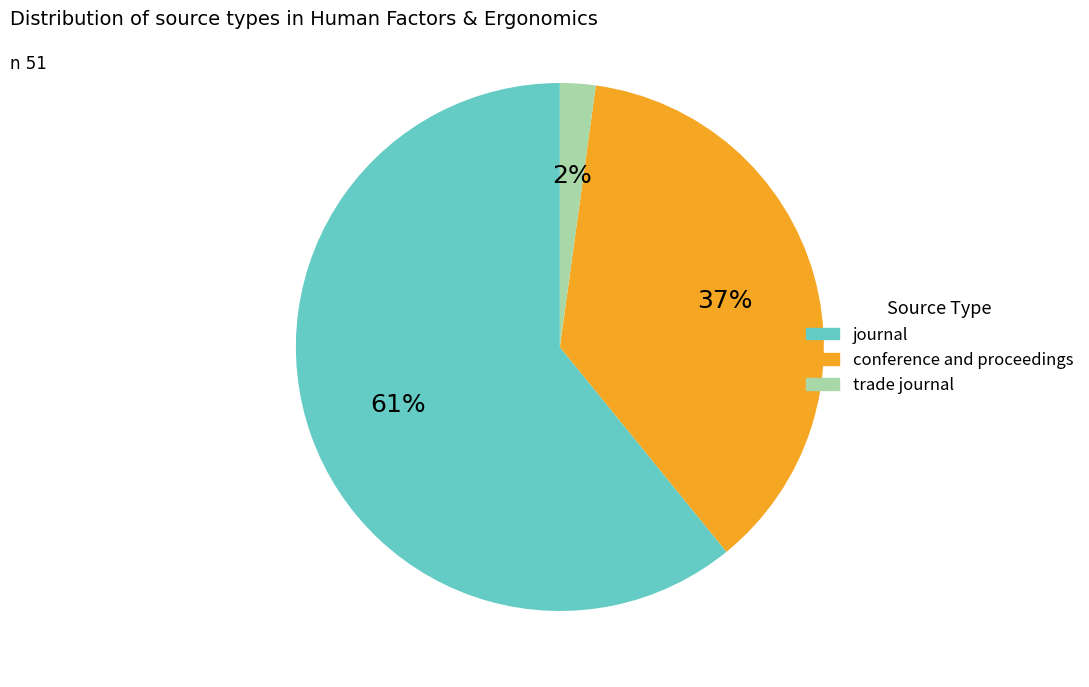

What percentage is the conference and proceedings slice, to the nearest percent?

37%